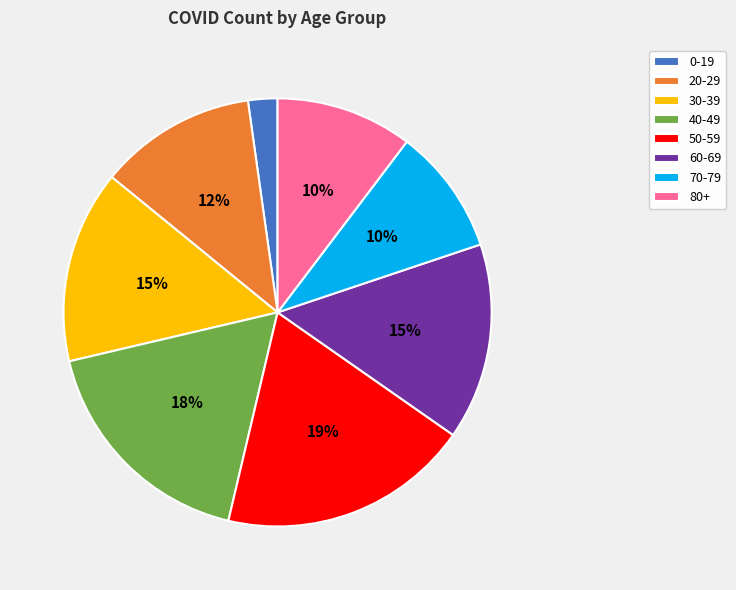

Does any single category account for the majority?

No